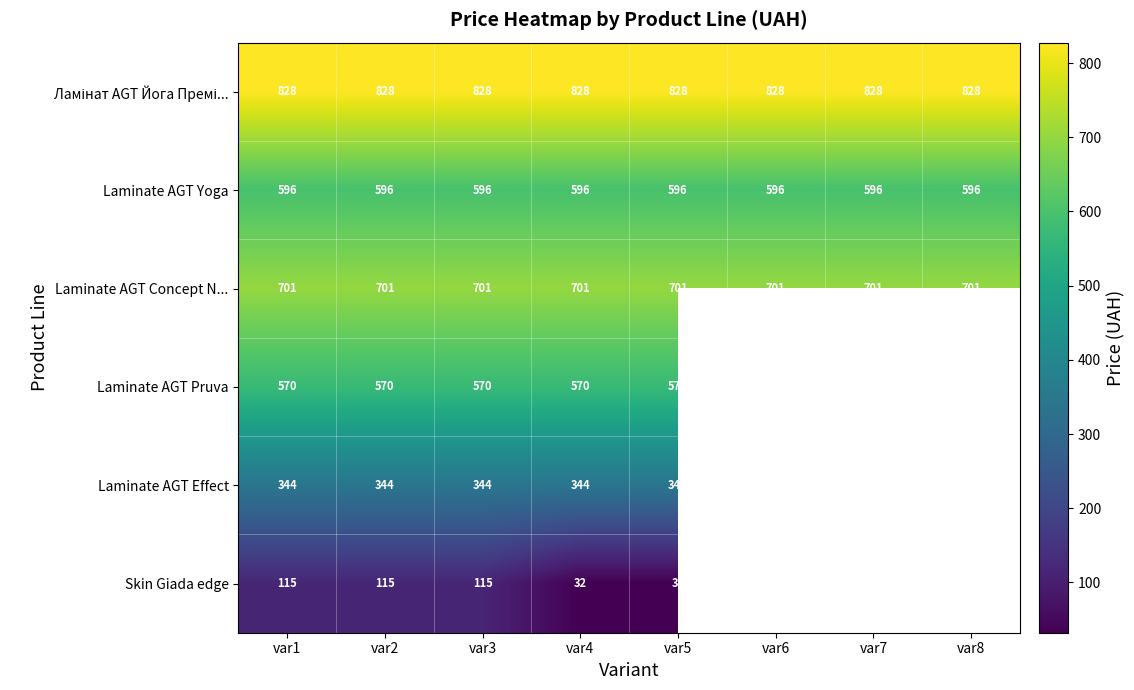

Rank the series by their maximum value, from lowest to highest.

Skin Giada edge, Laminate AGT Effect, Laminate AGT Pruva, Laminate AGT Yoga, Laminate AGT Concept N..., Ламінат AGT Йога Премі...